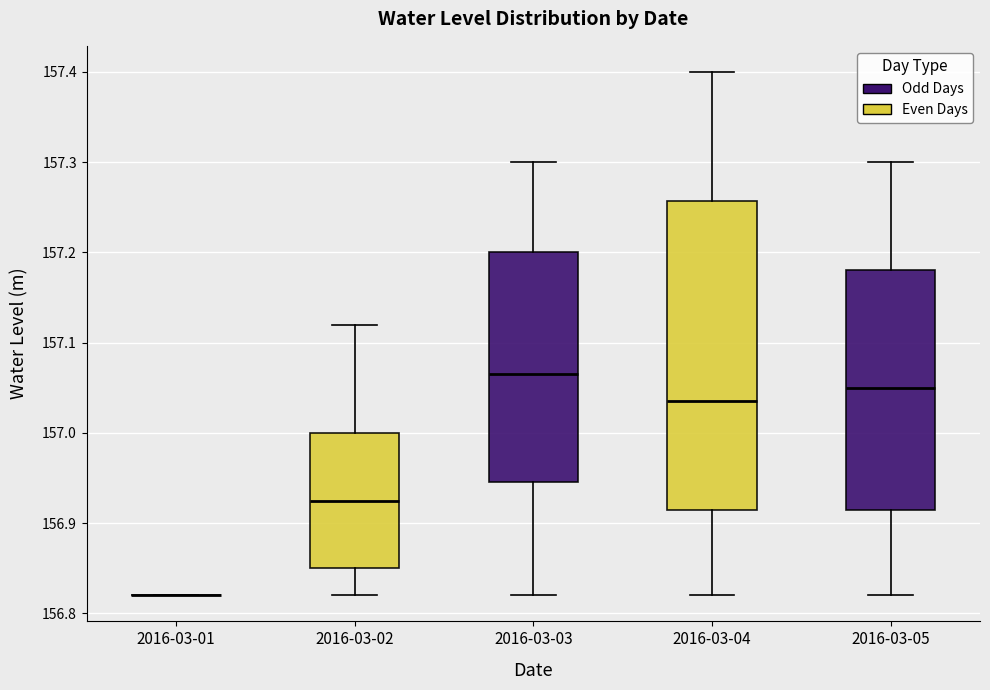

Comparing the boxes themselves (not the whiskers), which one is the tallest?

2016-03-04